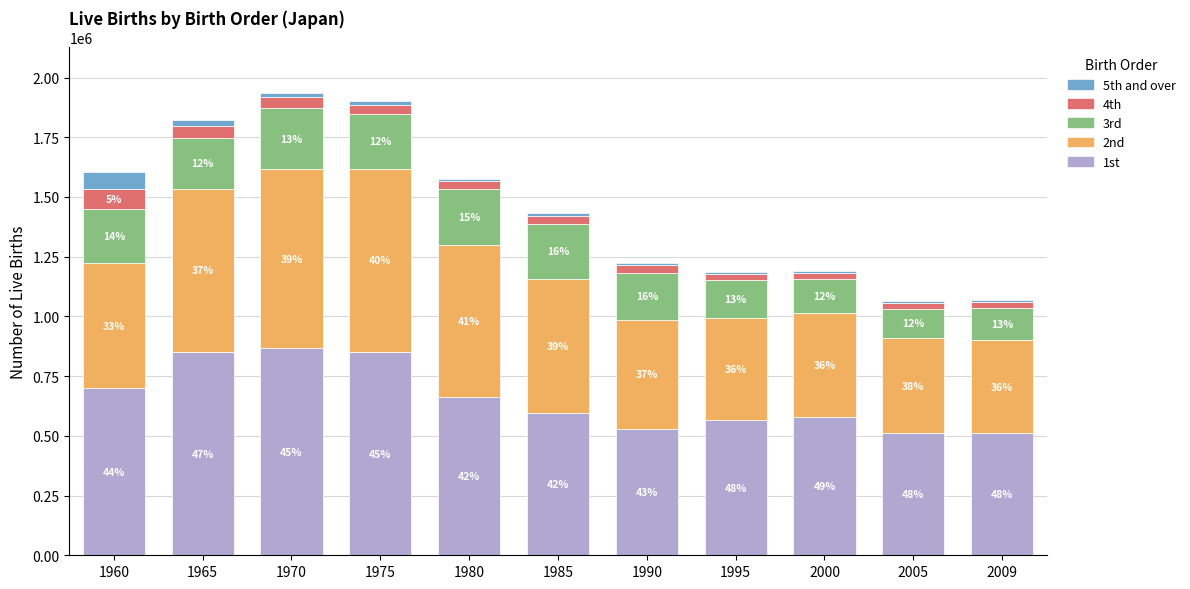

Where does the 4th series first go above 33529?

1960